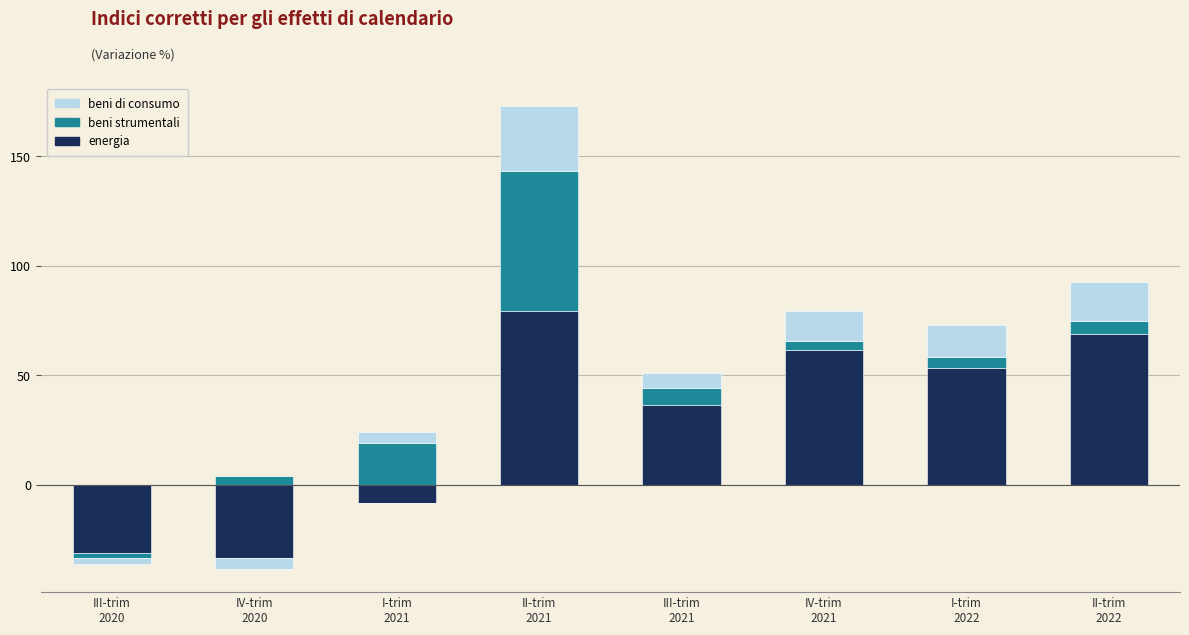

How many data points in beni strumentali are above 6?

4